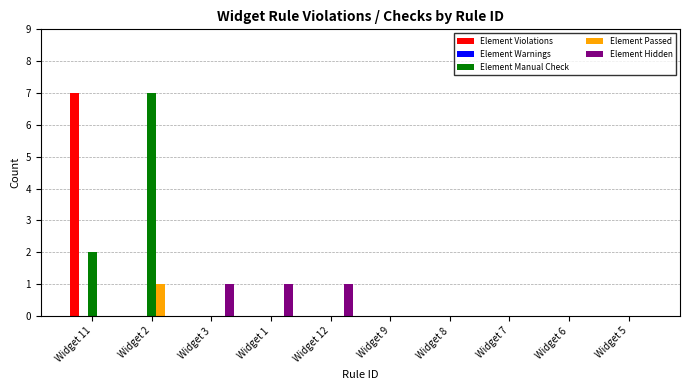

What is the maximum value for Element Manual Check?

7